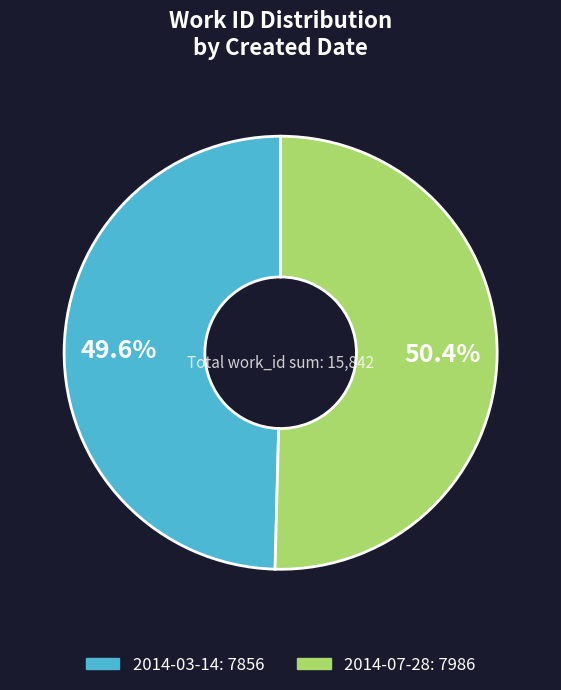

Rank the categories by value from lowest to highest.

2014-03-14, 2014-07-28